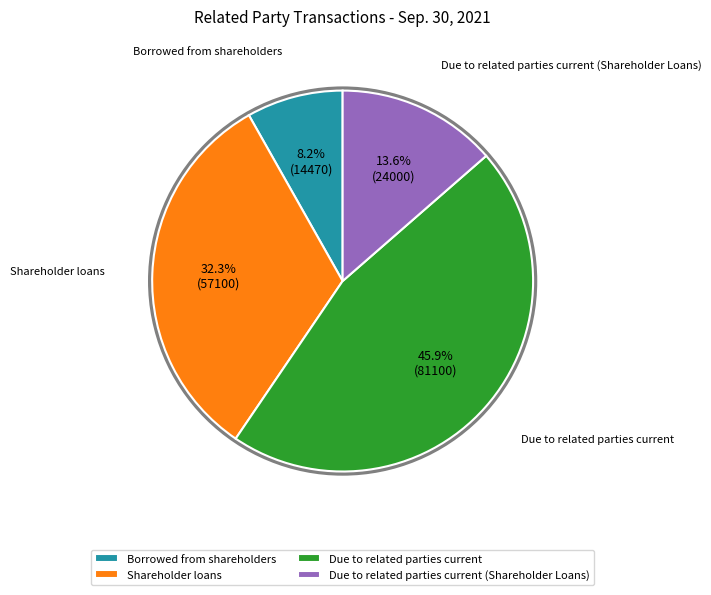

Approximately how many times larger is the value at Shareholder loans compared to Due to related parties current?

0.7